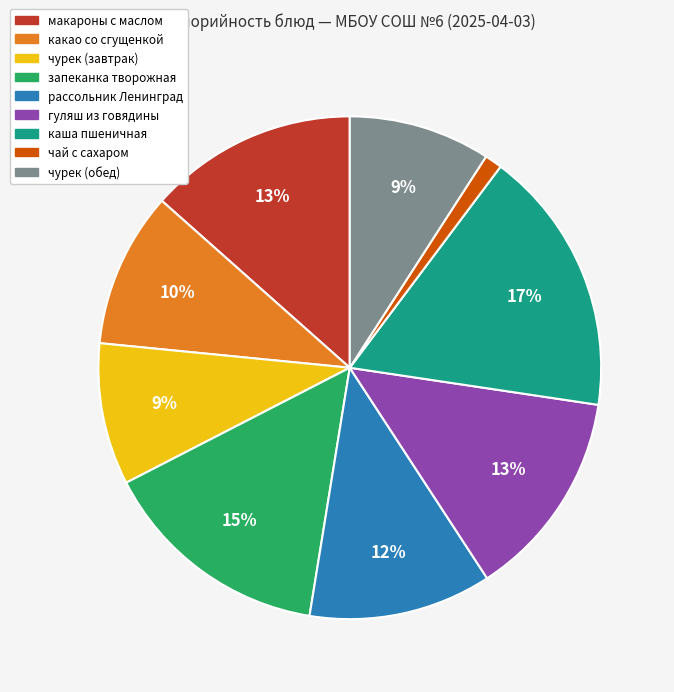

Is it true that чурек (обед) is 22% of the pie?

False